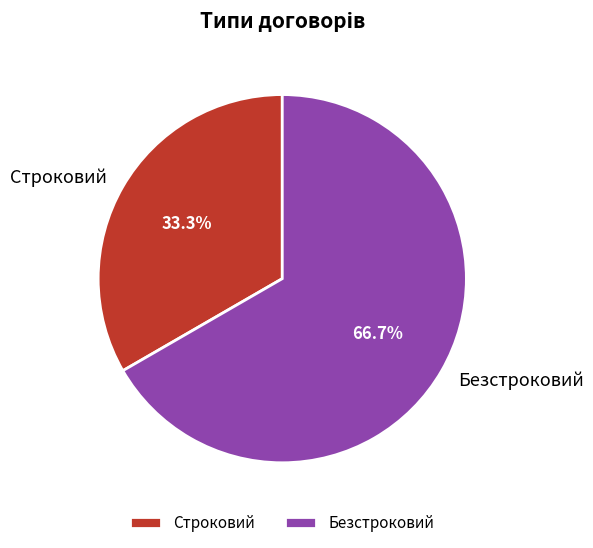

Which slice is the largest?

Безстроковий